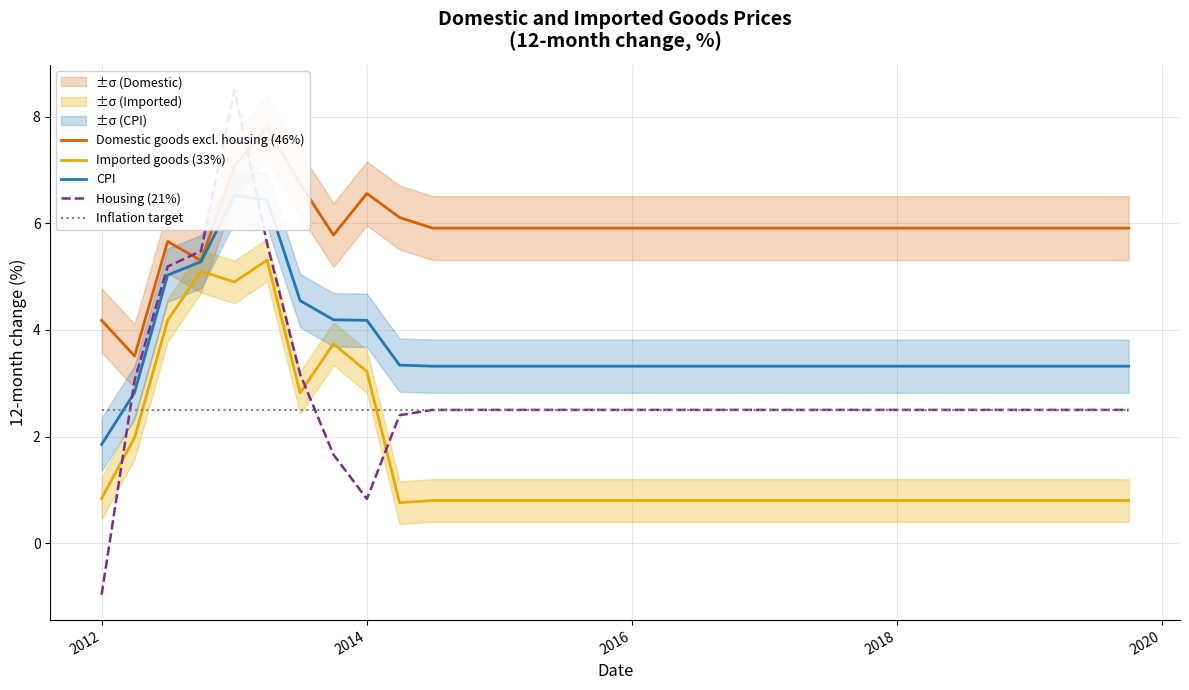

What is the maximum value for Inflation target?

2.5